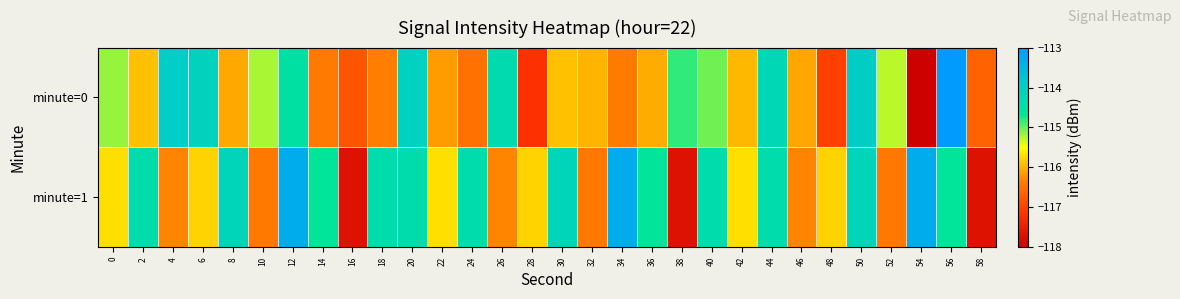

What is the greatest value displayed?

-113.0